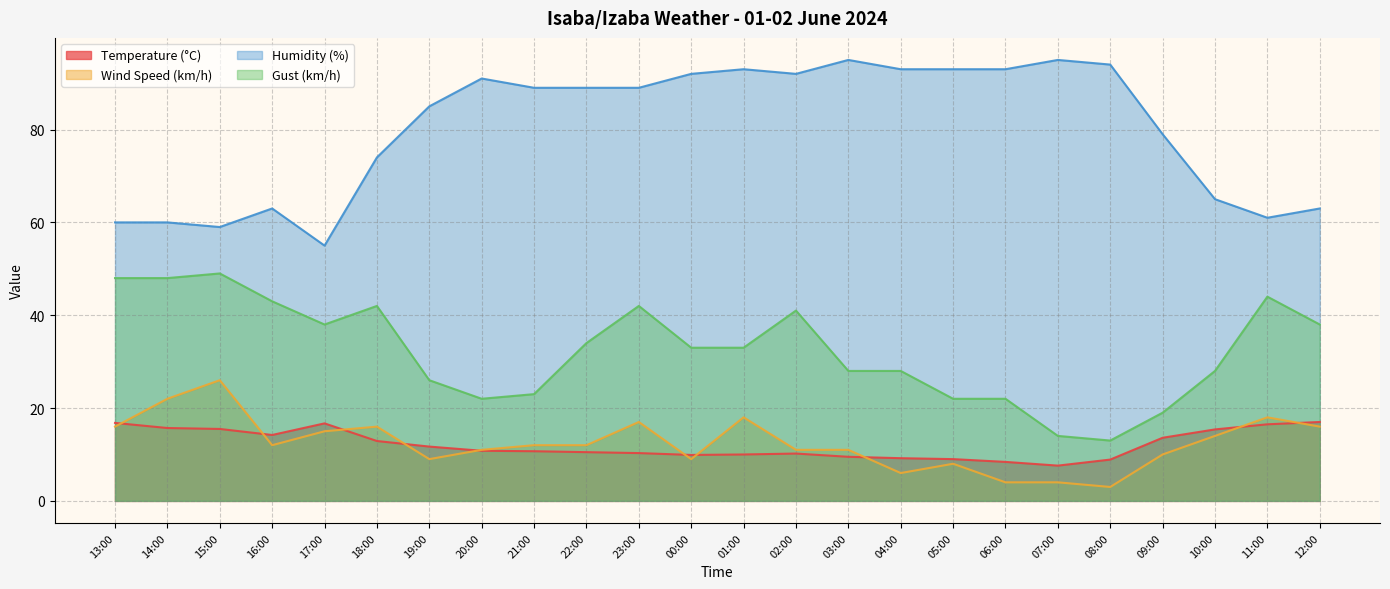

The Gust (km/h) series shows 66.7 at 17:00. True or false?

False